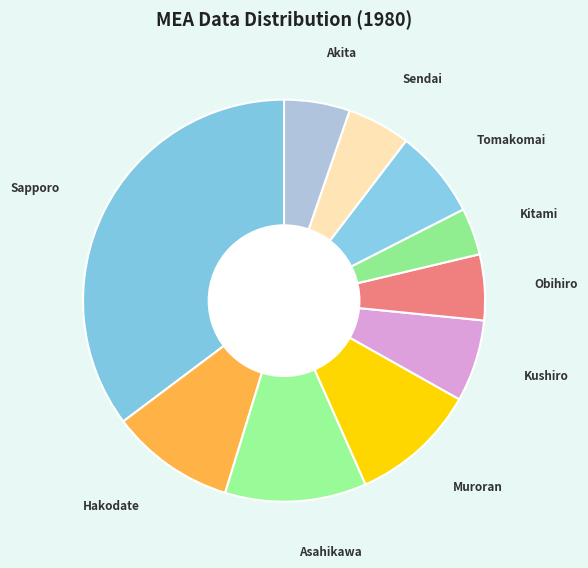

How many segments does this pie chart have?

10